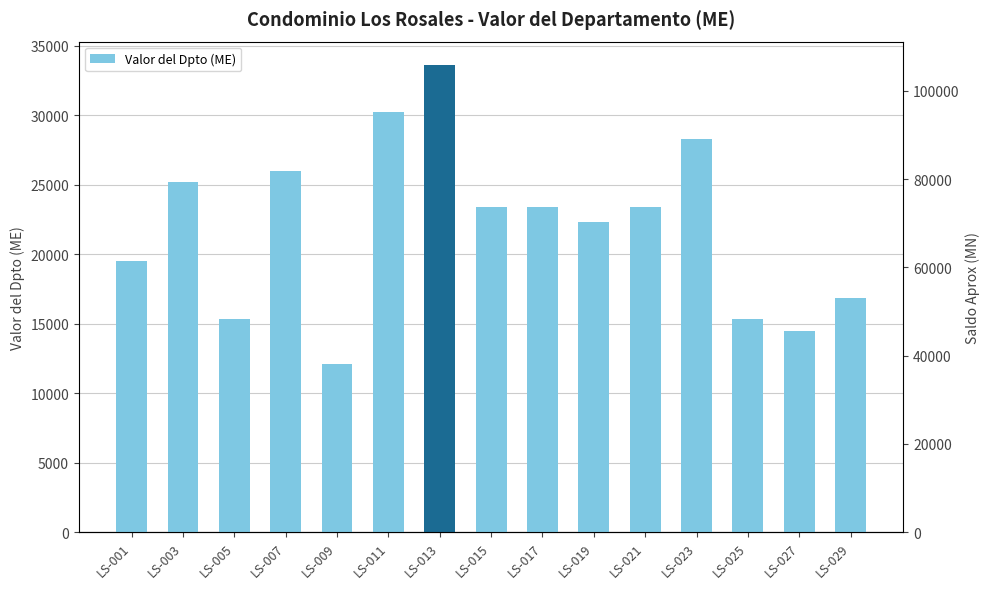

Which has a higher value, LS-027 or LS-009?

LS-027